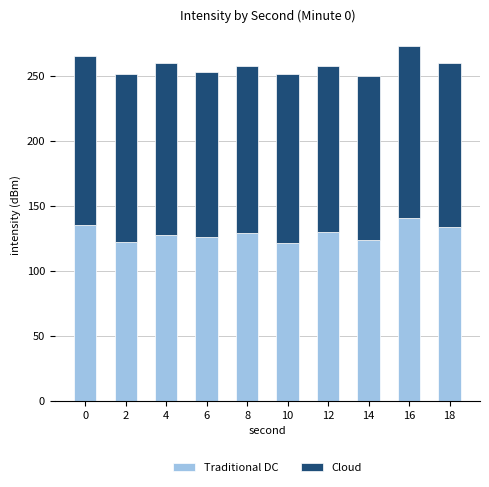

True or false: Traditional DC has a value of 55.7 at 8.

False